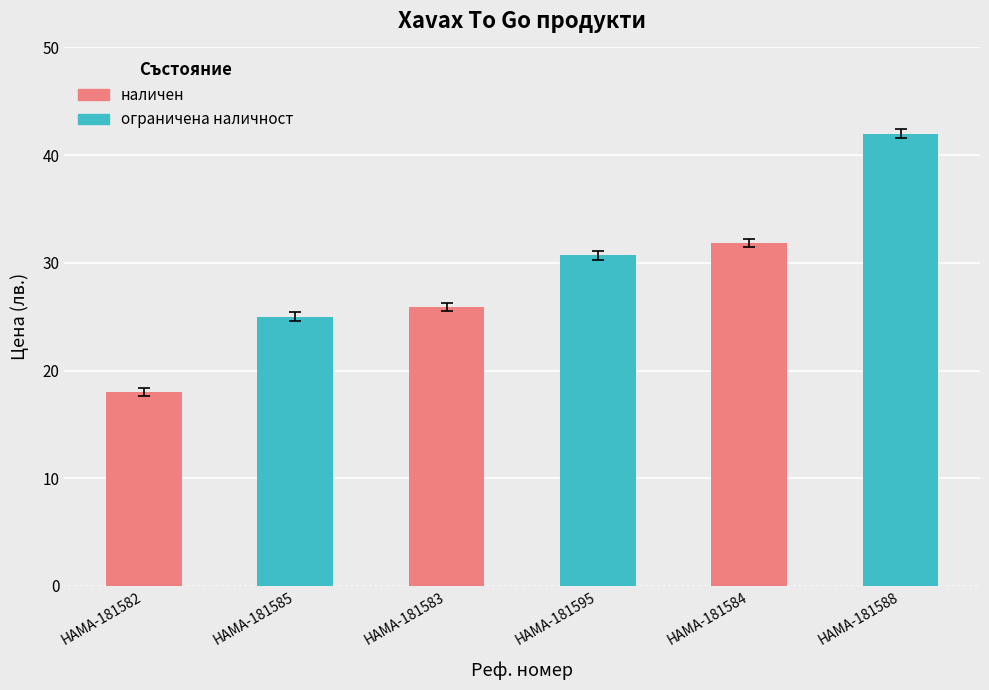

What is the difference between the values at HAMA-181584 and HAMA-181588?

10.2